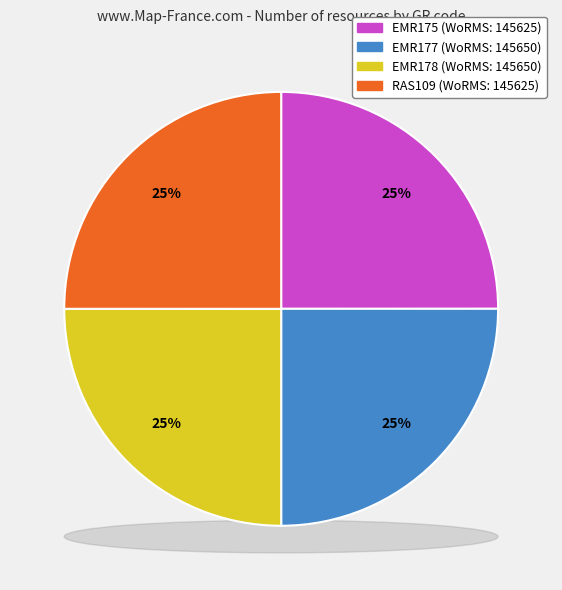

What is the total percentage of RAS109 and EMR178?

50.0%